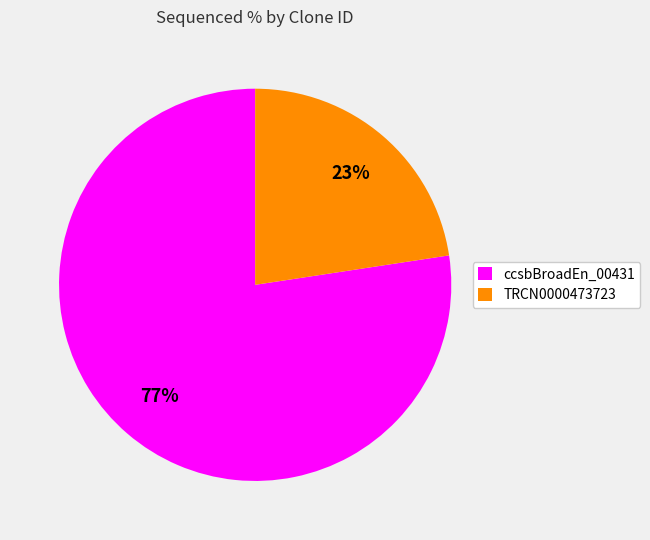

Is it true that ccsbBroadEn_00431 is 77% of the pie?

True